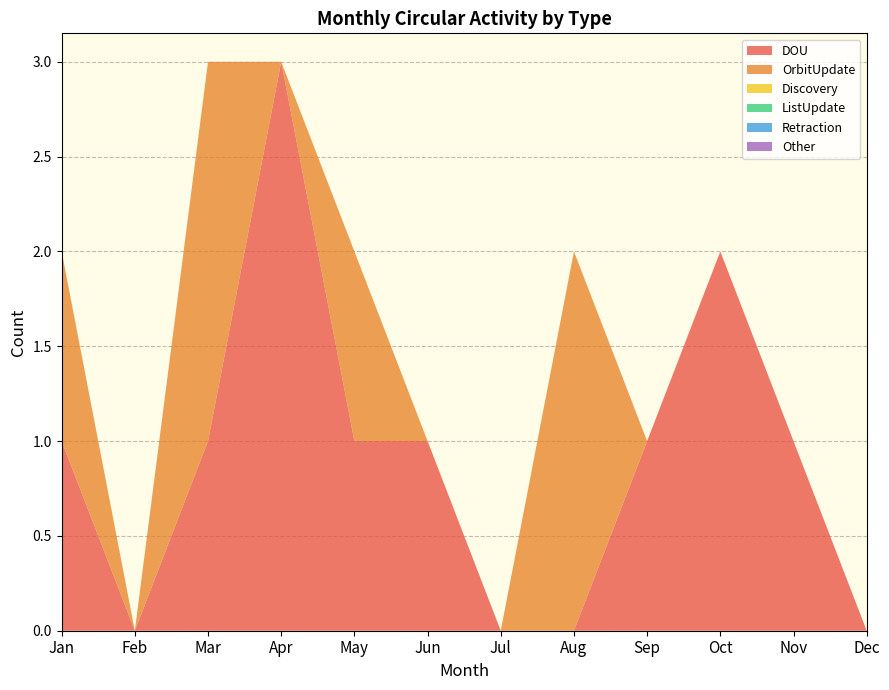

Reading right to left, list all the values displayed in this chart.

DOU: 0	1	2	1	0	0	1	1	3	1	0	1
OrbitUpdate: 0	0	0	0	2	0	0	1	0	2	0	1
Discovery: 0	0	0	0	0	0	0	0	0	0	0	0
ListUpdate: 0	0	0	0	0	0	0	0	0	0	0	0
Retraction: 0	0	0	0	0	0	0	0	0	0	0	0
Other: 0	0	0	0	0	0	0	0	0	0	0	0